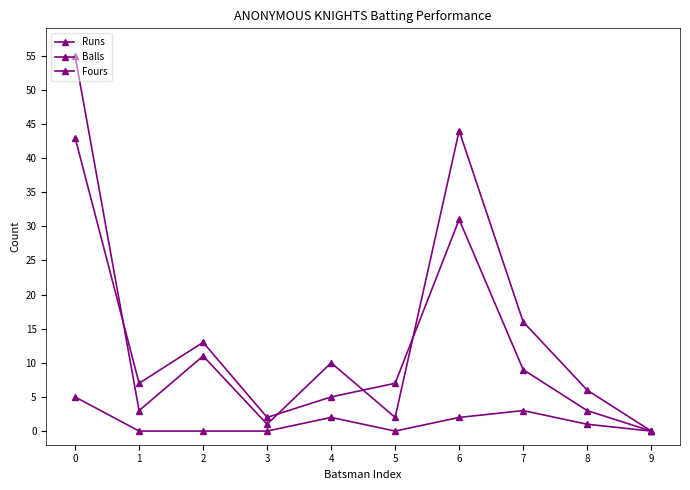

What is the sum of all Fours values?

13